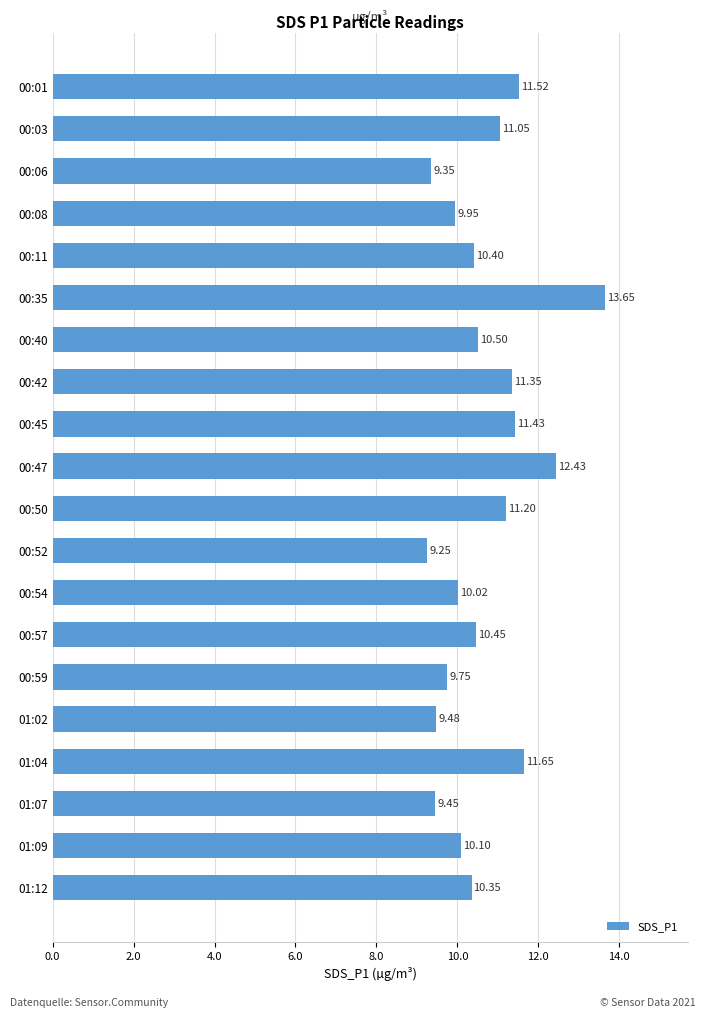

Rank the categories by value from highest to lowest.

00:35, 00:47, 01:04, 00:01, 00:45, 00:42, 00:50, 00:03, 00:40, 00:57, 00:11, 01:12, 01:09, 00:54, 00:08, 00:59, 01:02, 01:07, 00:06, 00:52